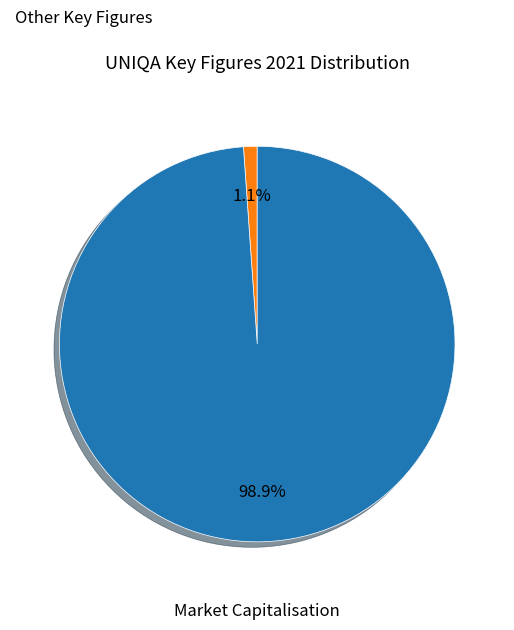

What percentage is NOT represented by Other Key Figures?

98.9%